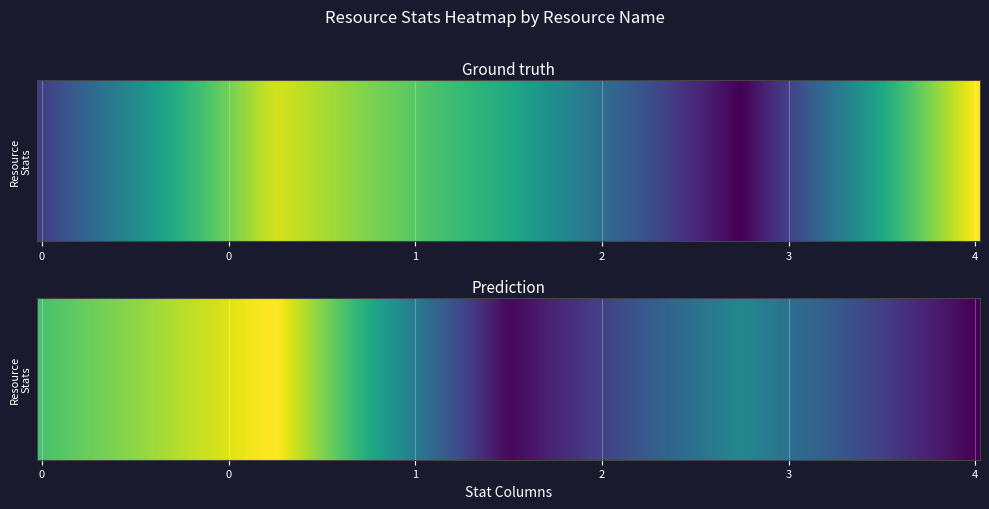

At how many categories does at least one series exceed 849?

1